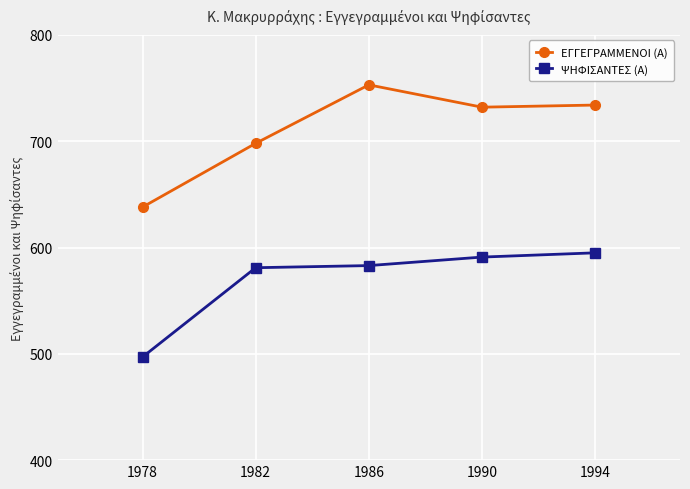

What is the sum of the ΨΗΦΙΣΑΝΤΕΣ (Α) values at 1994 and 1990?

1186